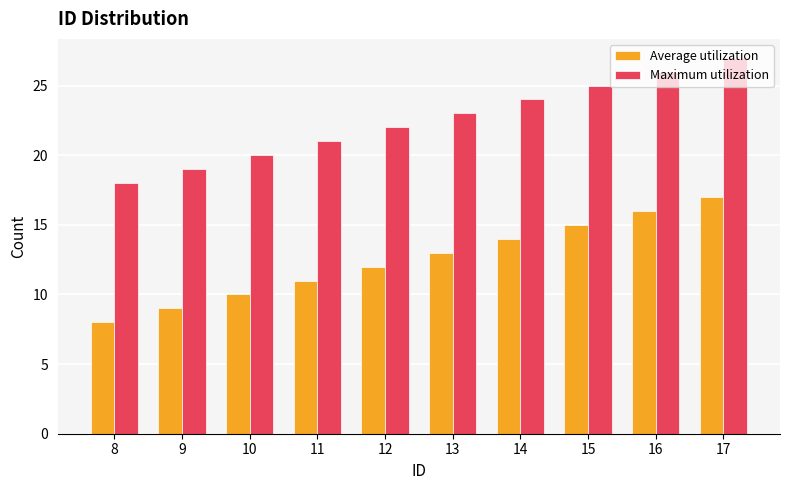

Rank the series by their average value, from highest to lowest.

Maximum utilization, Average utilization